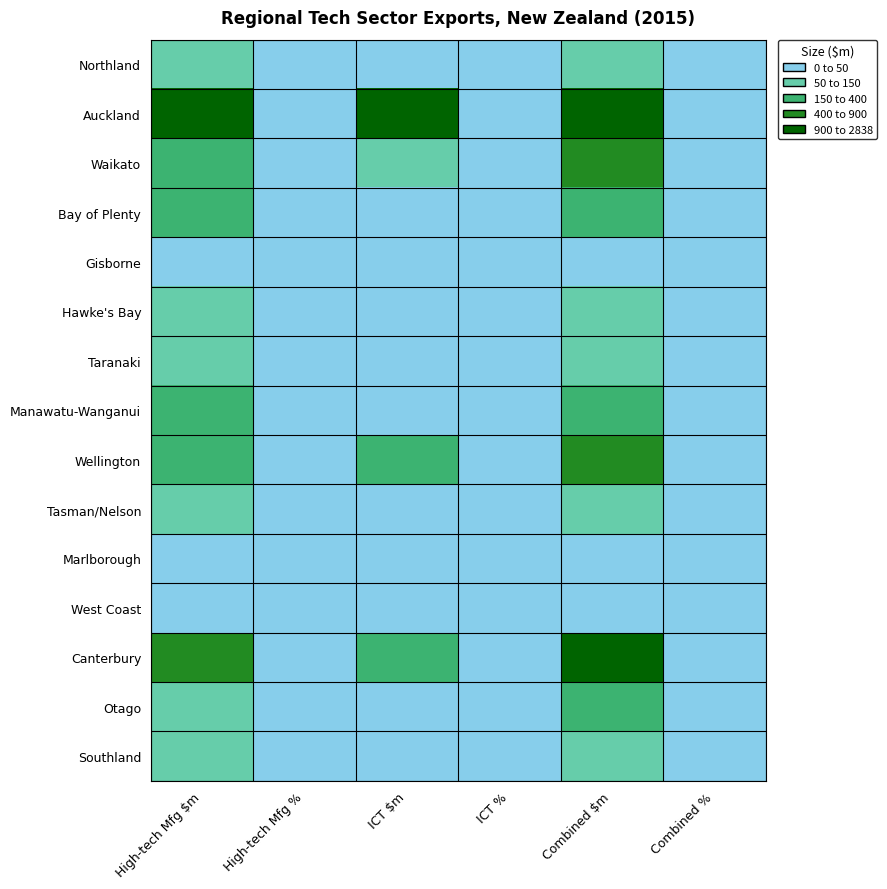

Rank the series at High-tech Mfg % from lowest to highest value.

West Coast, Southland, Gisborne, Marlborough, Tasman/Nelson, Hawke's Bay, Otago, Northland, Taranaki, Manawatu-Wanganui, Wellington, Bay of Plenty, Waikato, Canterbury, Auckland